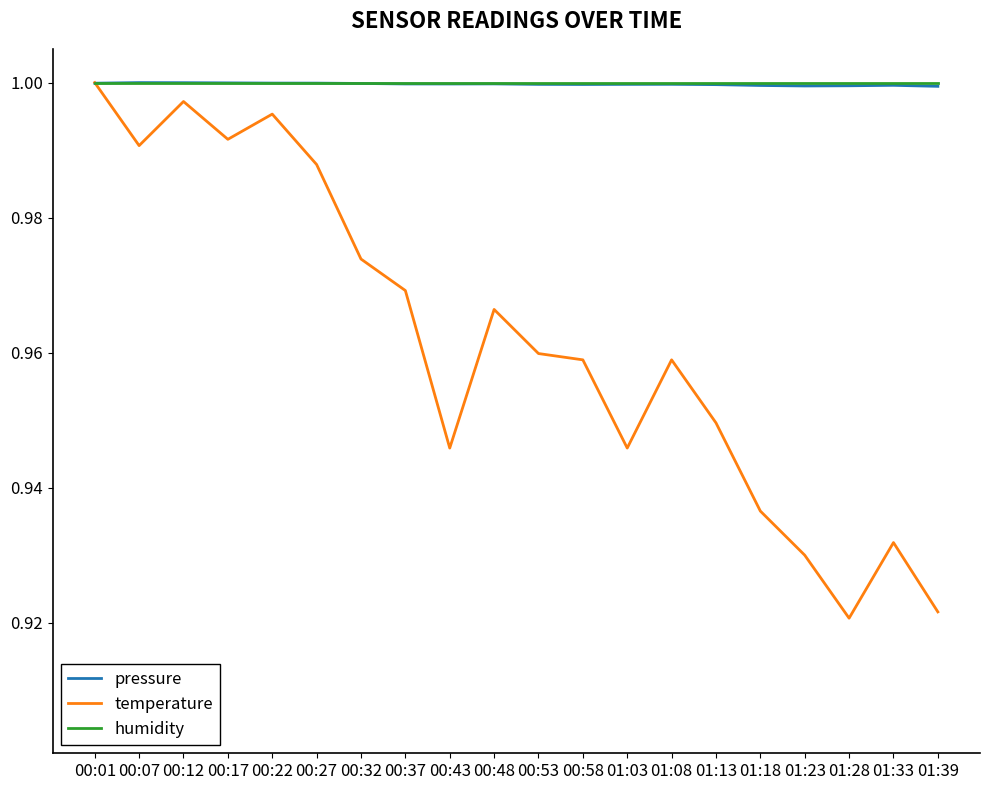

The value of pressure at 00:17 is 1.0. True or false?

True